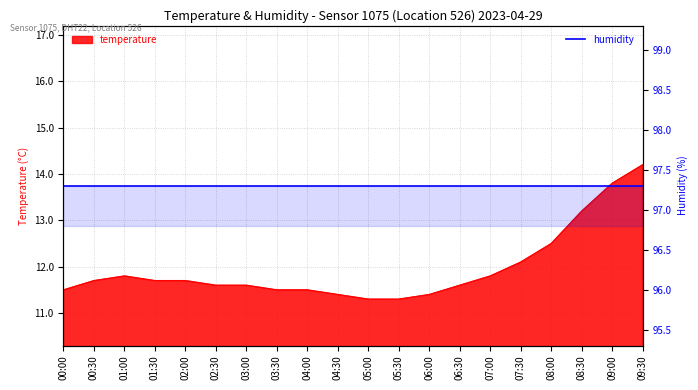

Where is the first local maximum?

01:00